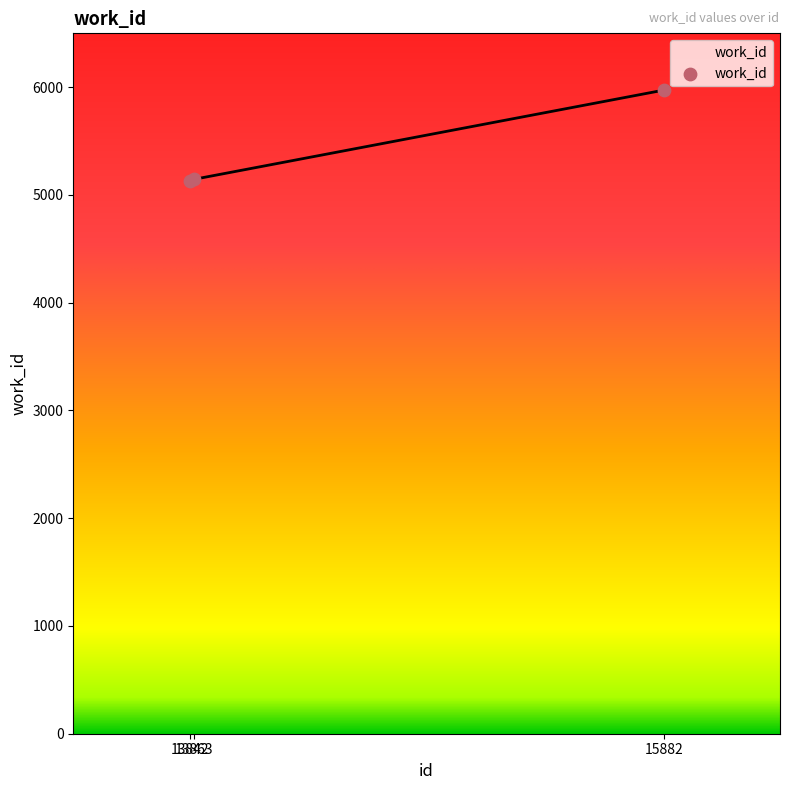

What is the change in value from 13863 to 15882?

+827